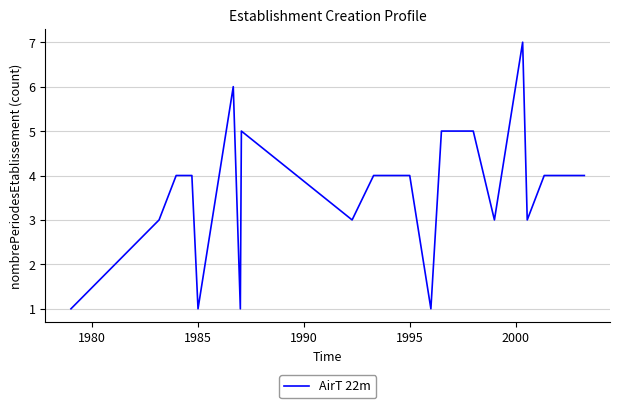

Does the chart display data point markers on the line(s)?

No